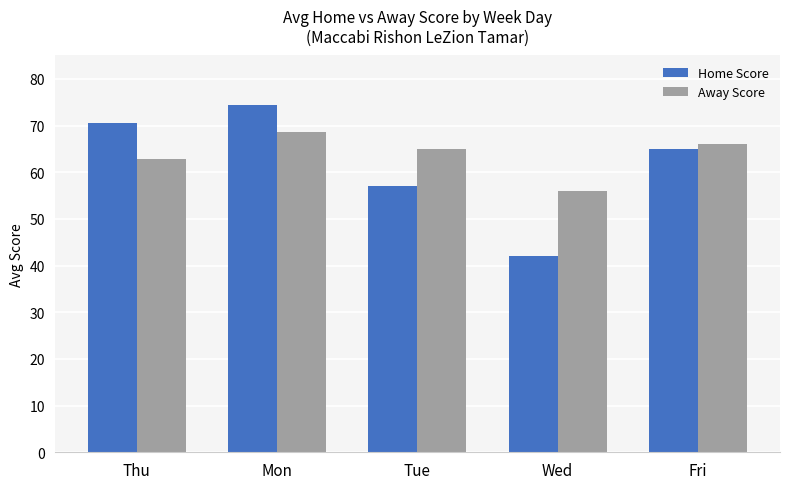

What is the difference between the maximum and minimum values in the Home Score series?

32.5